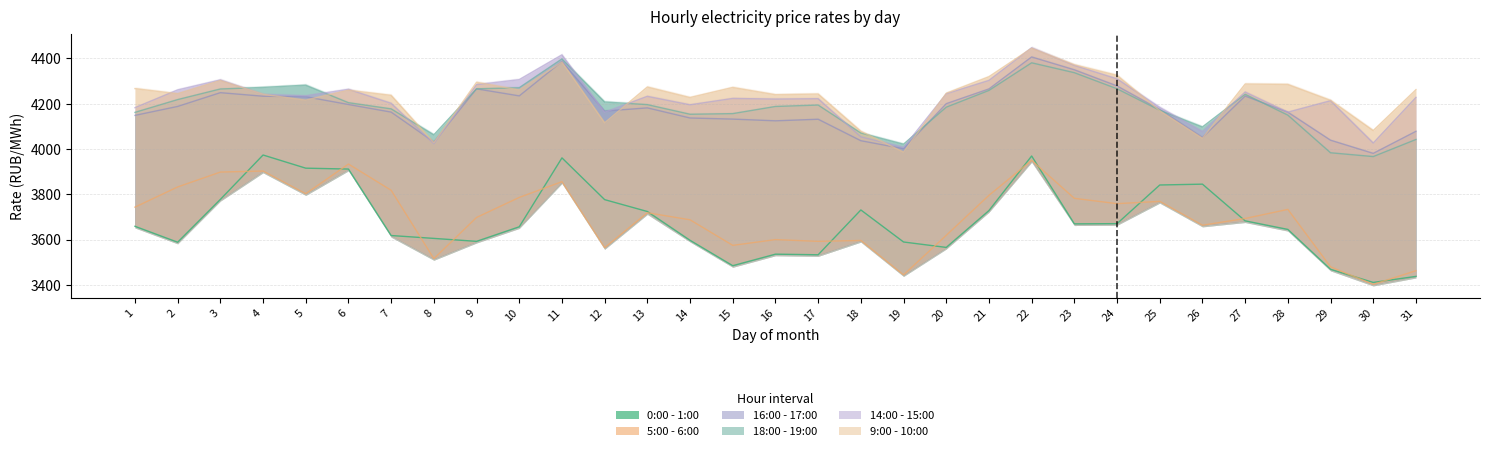

True or false: 5:00 - 6:00 and 14:00 - 15:00 intersect in this chart.

False